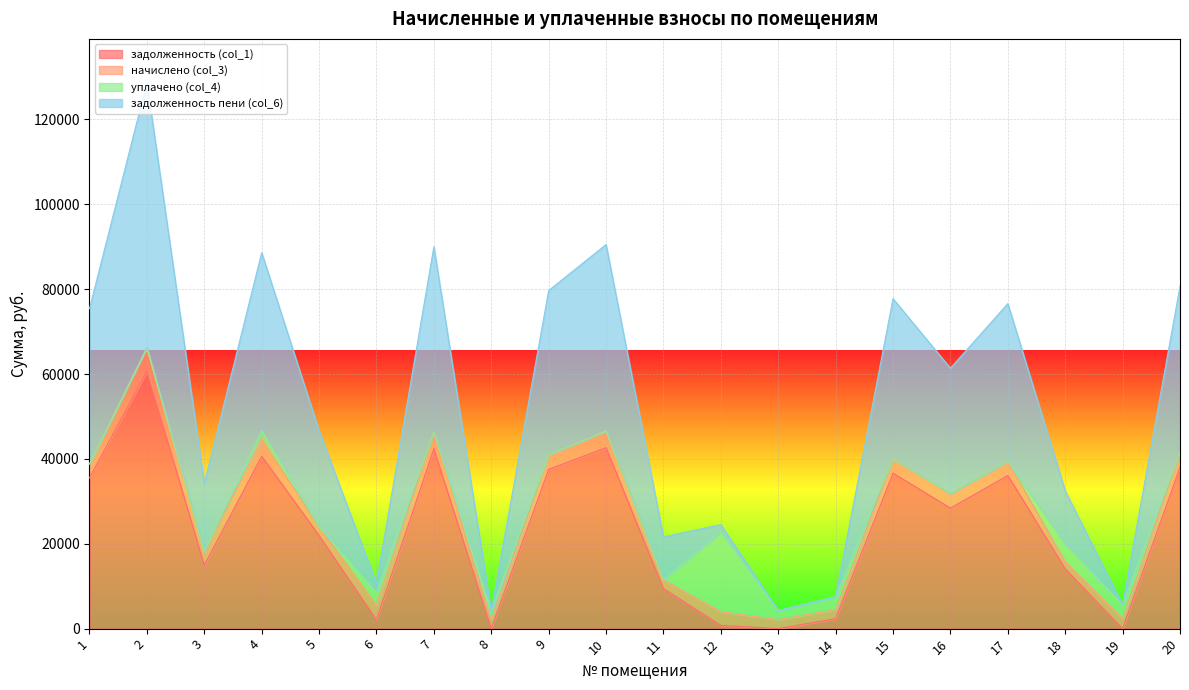

How many data points does each series have?

20